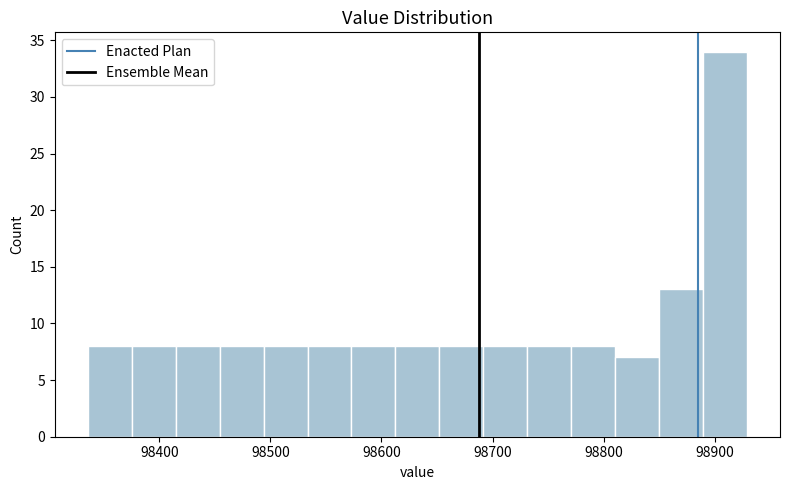

Read against the x-axis, roughly where is the centre of the tallest bar?

98910